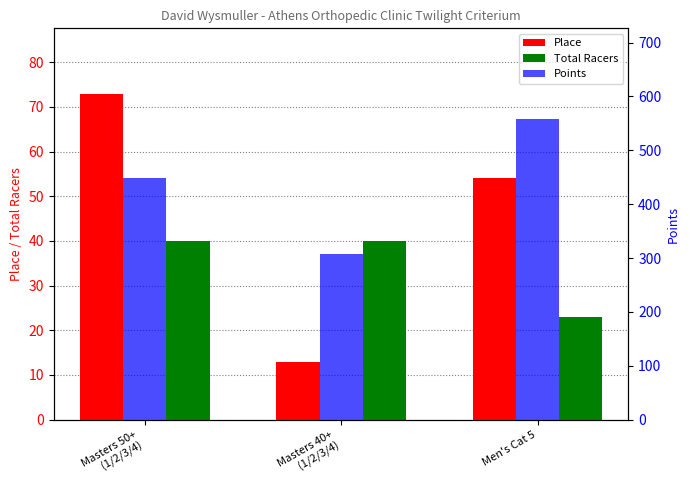

Count the Total Racers values in the range 23 to 40.

3